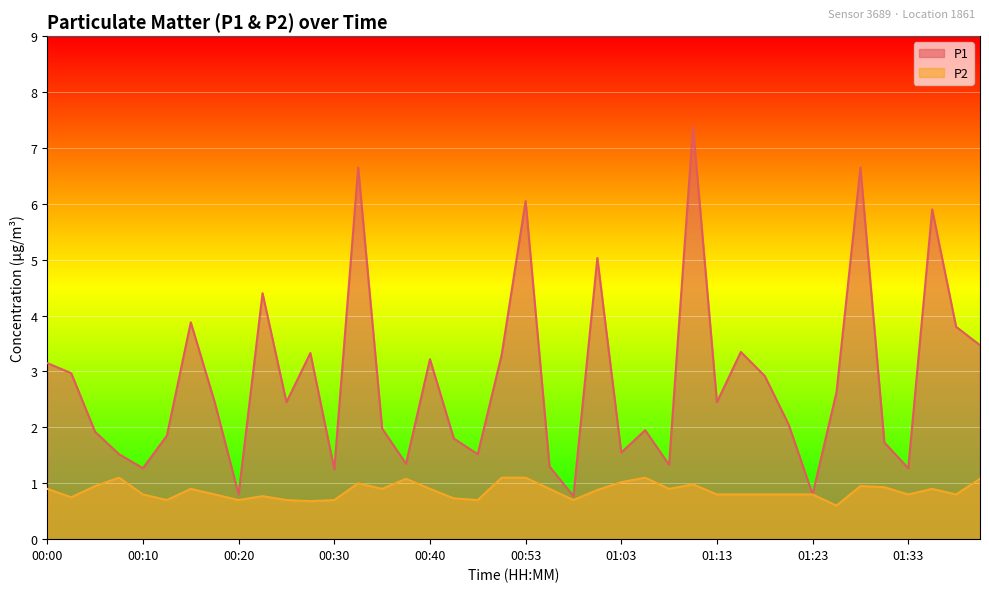

List the series in order of their overall mean, highest first.

P1, P2